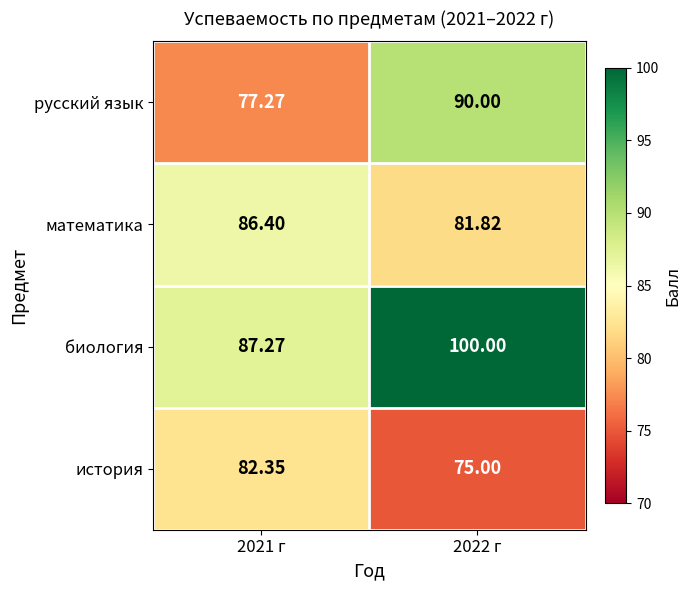

At how many categories does at least one series exceed 85?

2